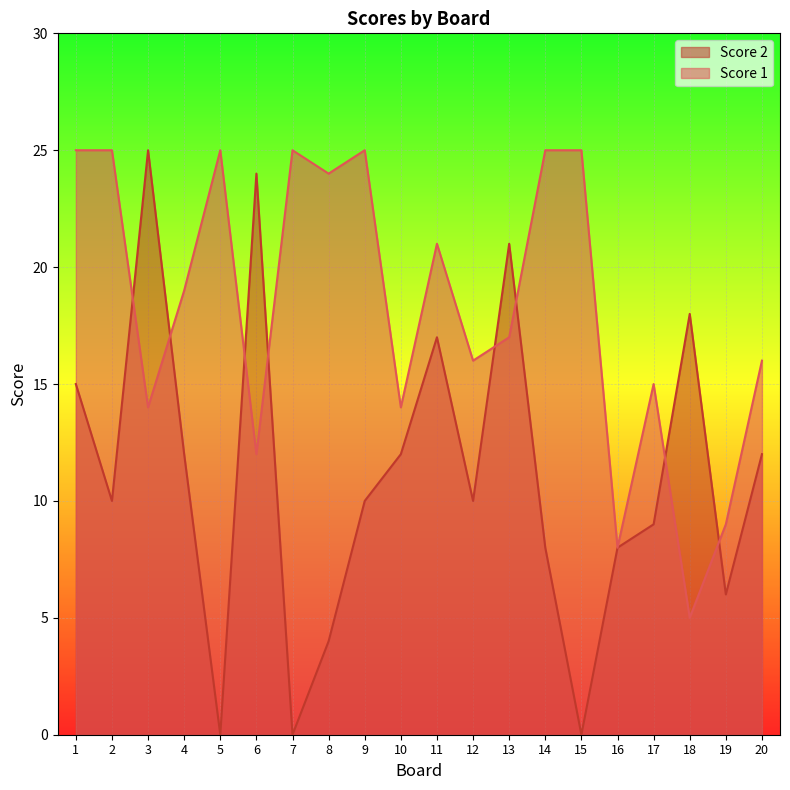

What is the approximate value of Score 2 at 11, to the nearest 10?

20